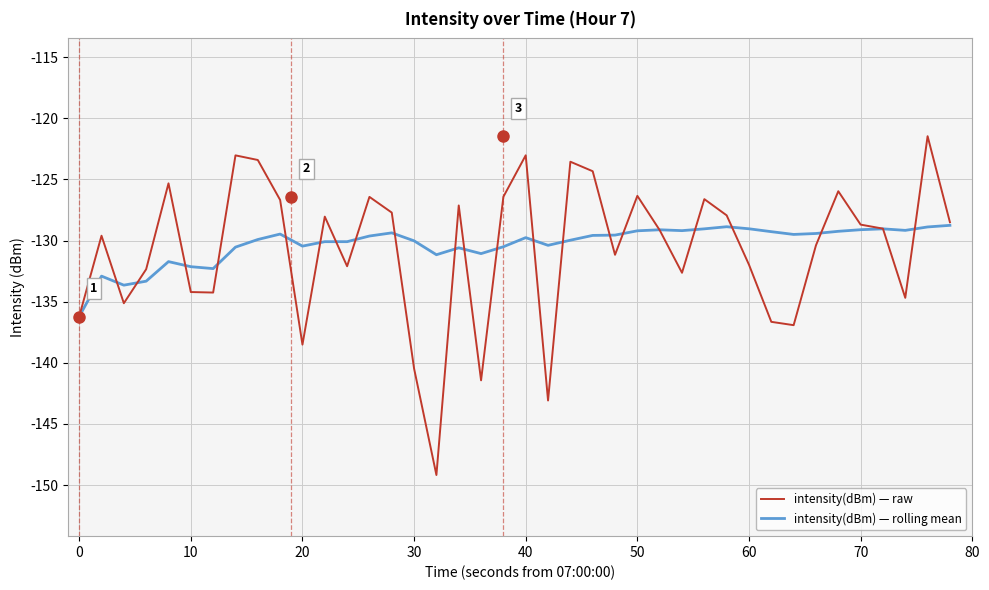

Which series has the widest spread of values?

intensity(dBm) — raw